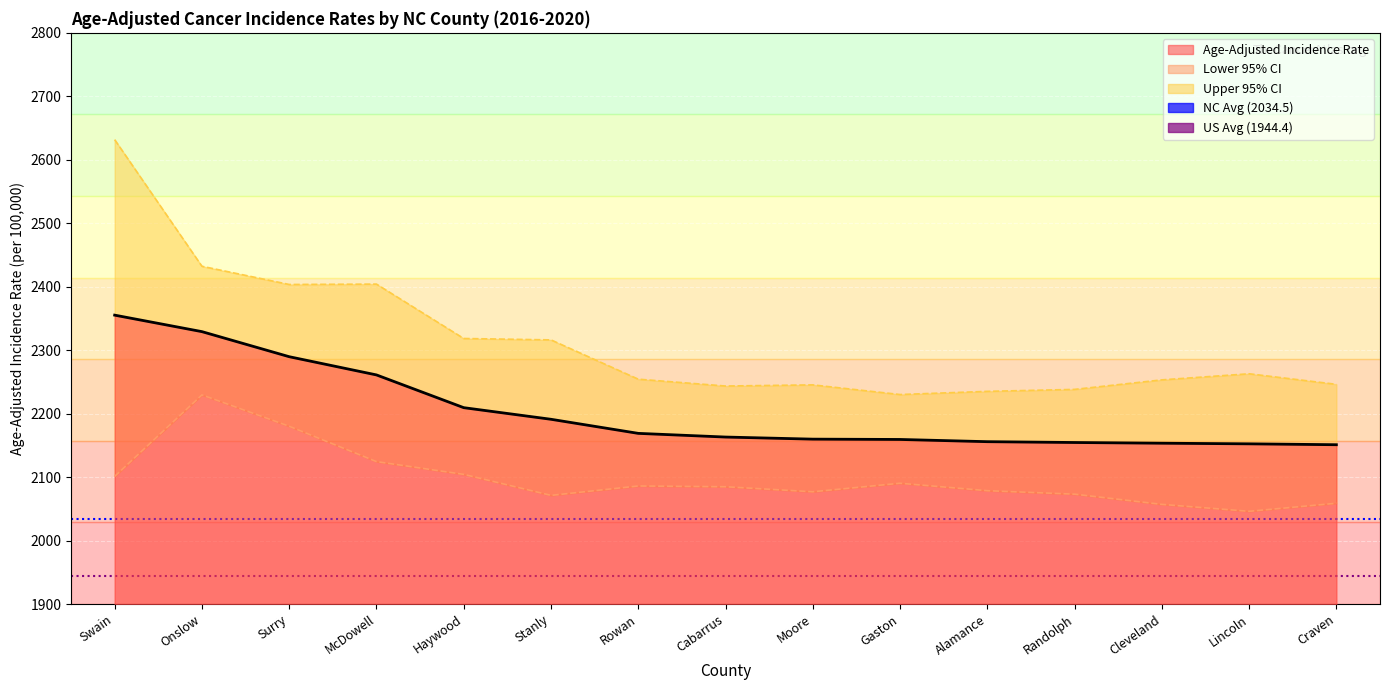

What is the difference between the highest and lowest values at Swain?

90.1